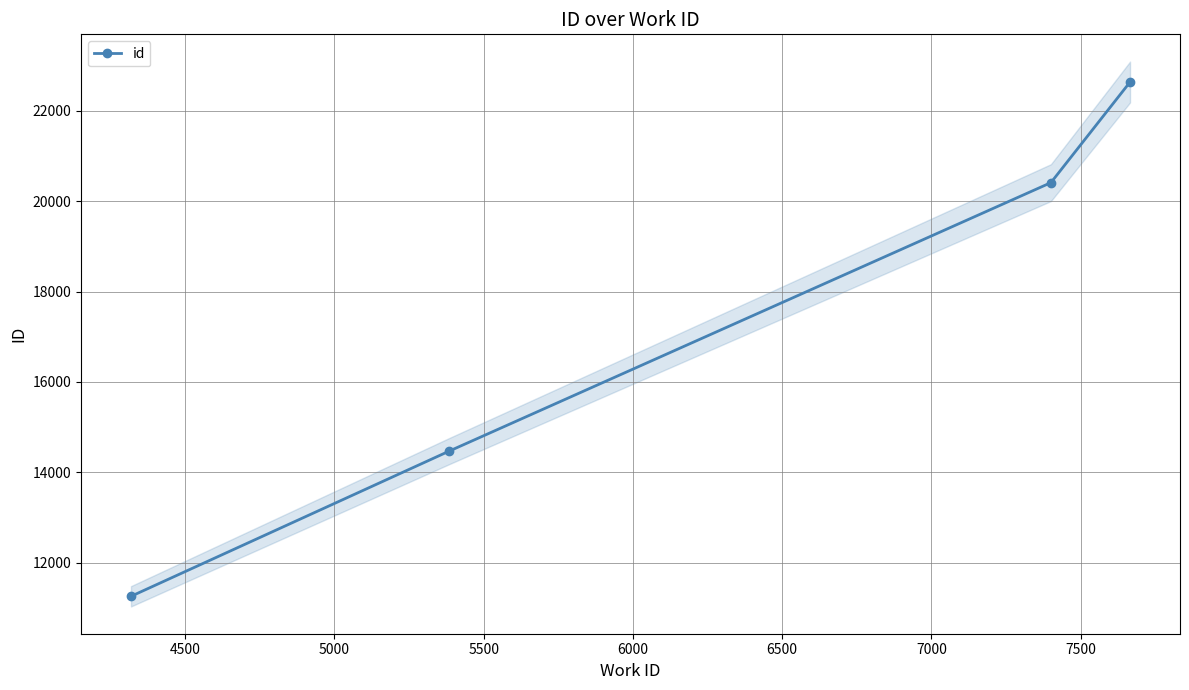

Is this an area chart (filled region under the line)?

No